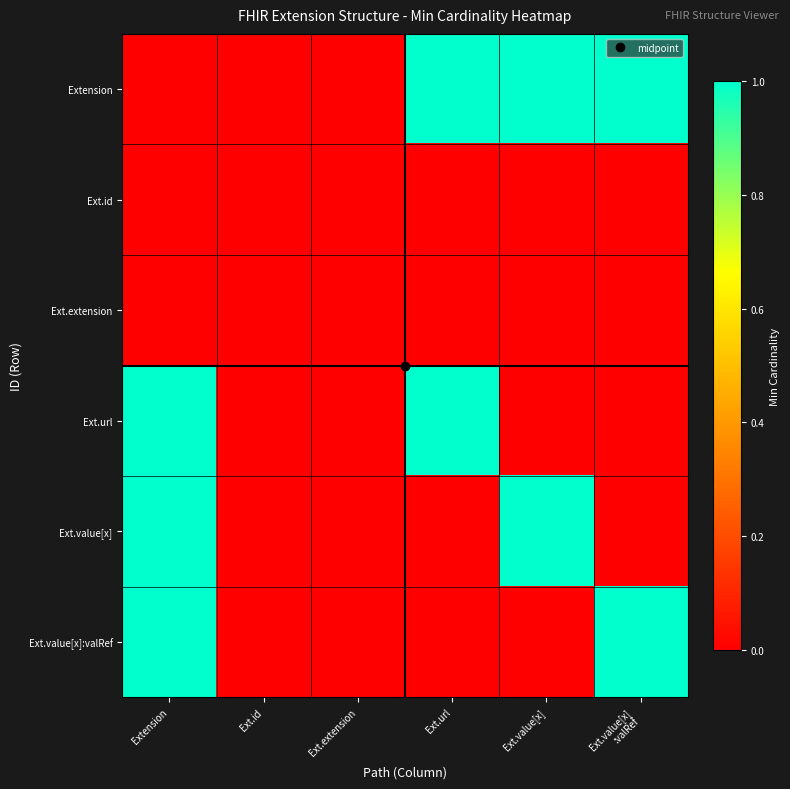

How many distinct data groups are displayed?

6